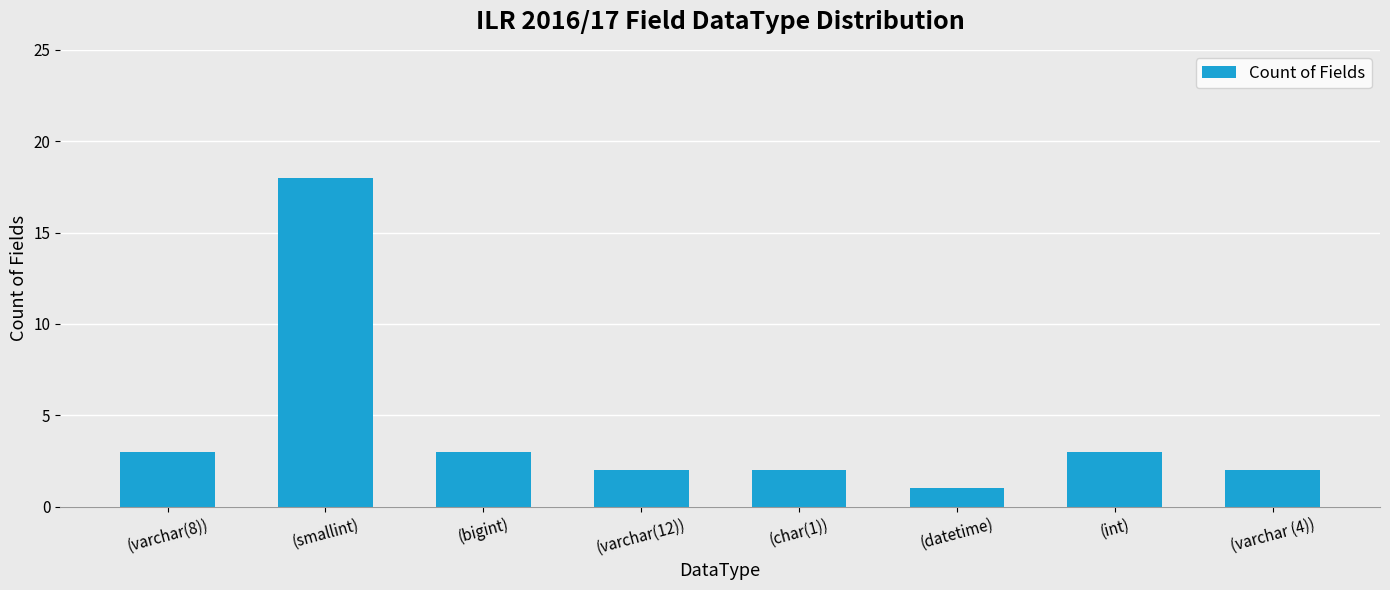

What is the label of the 7th bar from the left?

(int)